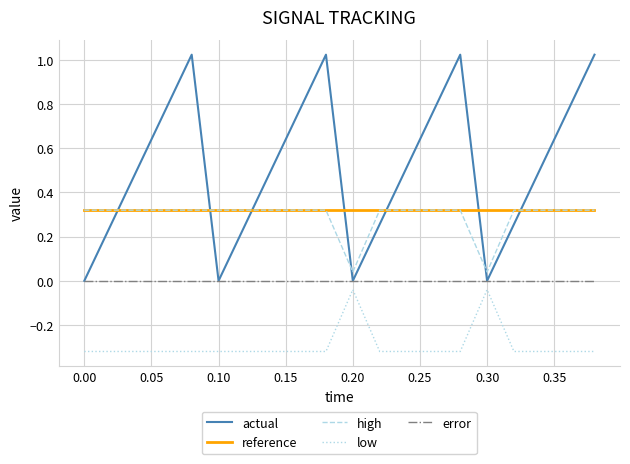

Which series has the largest total across all categories?

actual